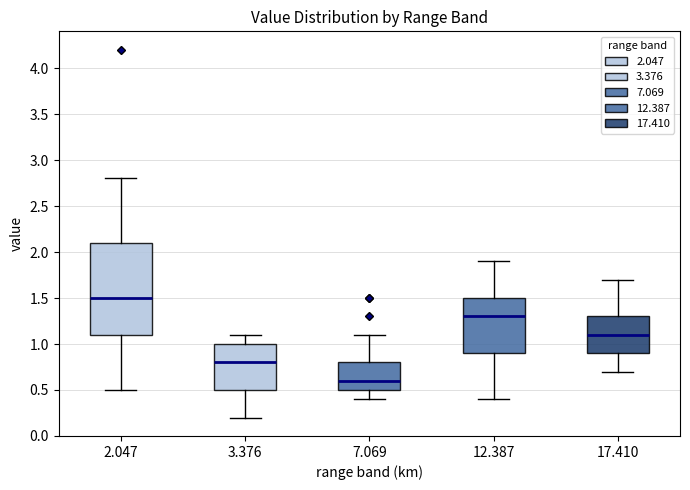

Where does the median line of the box at x = 12.387 sit on the y-axis? The values are not printed on the chart, so give them approximately, as read against the axis.

1.3